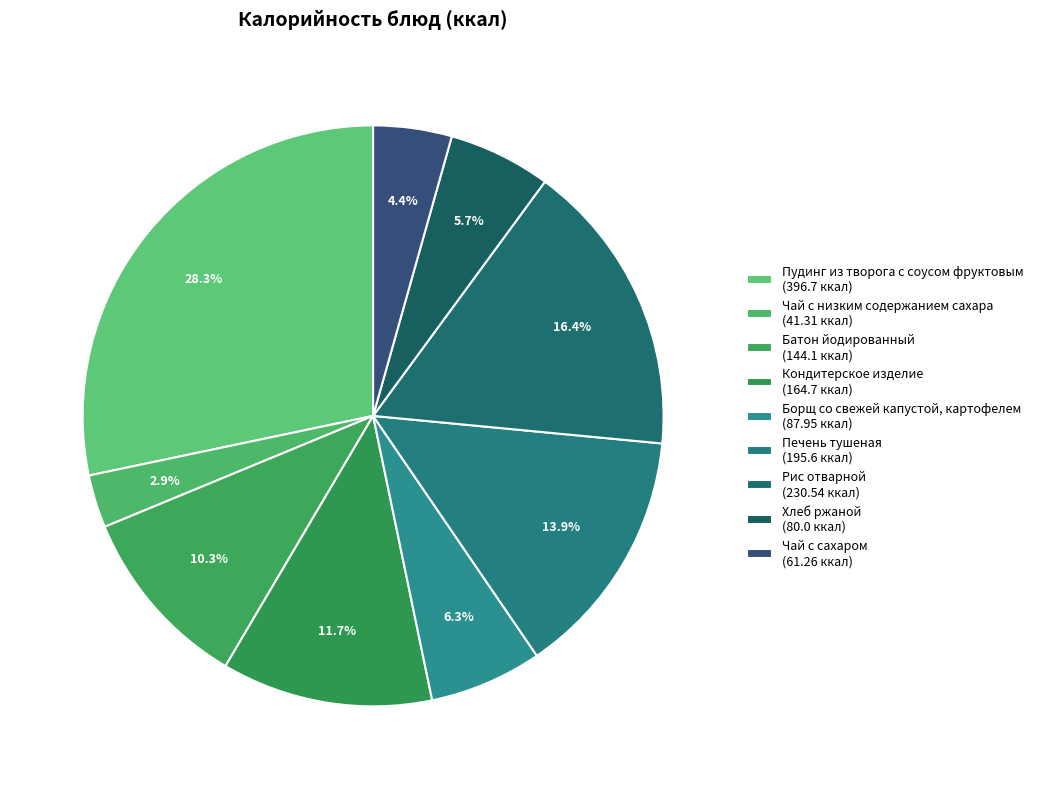

Count the number of slices in the pie.

9